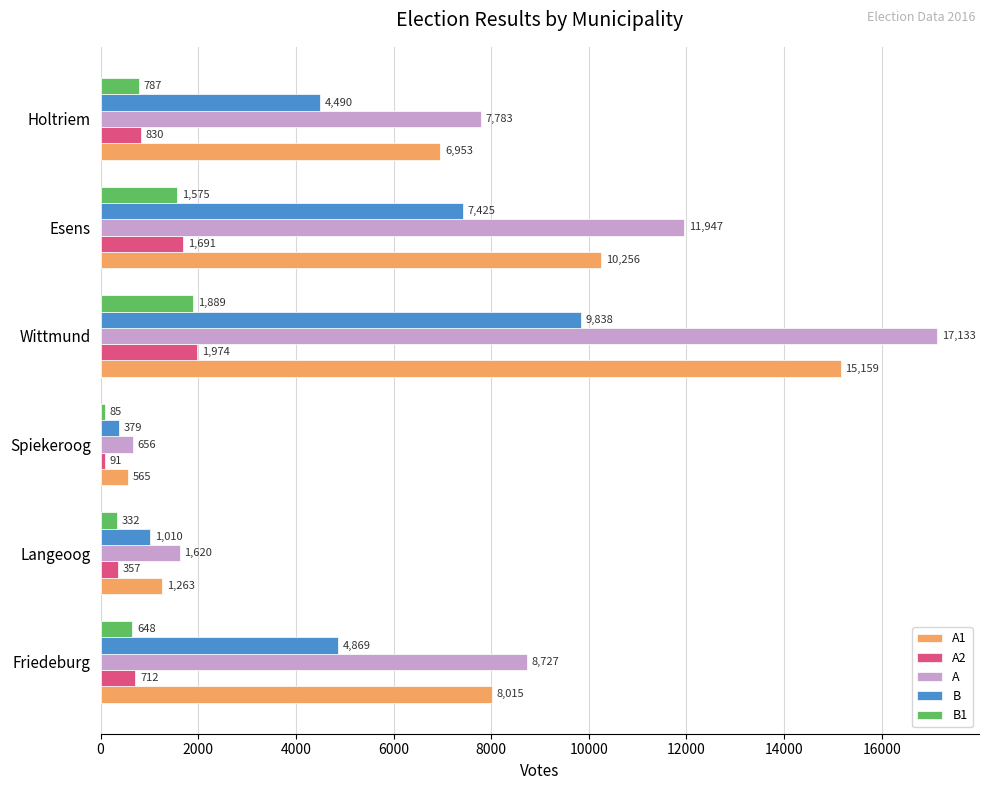

How many distinct data groups are displayed?

5